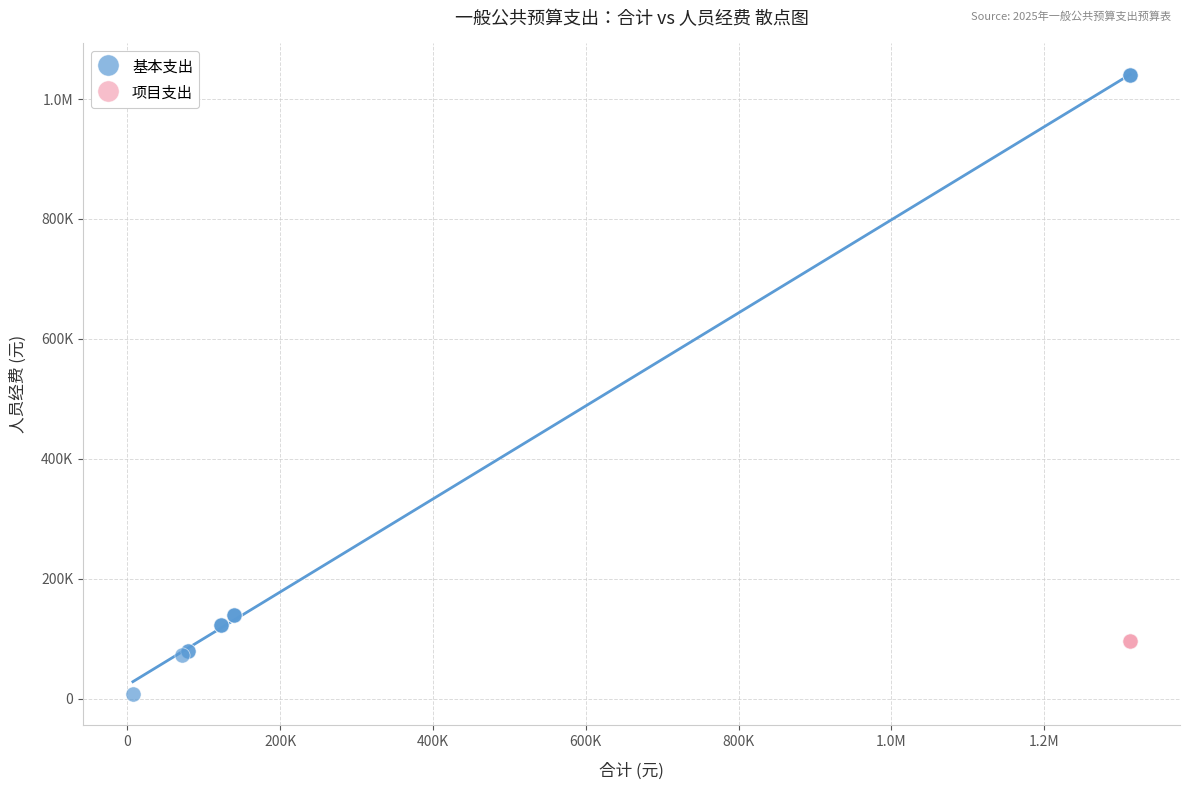

What are all the series names shown in the legend?

基本支出, 项目支出